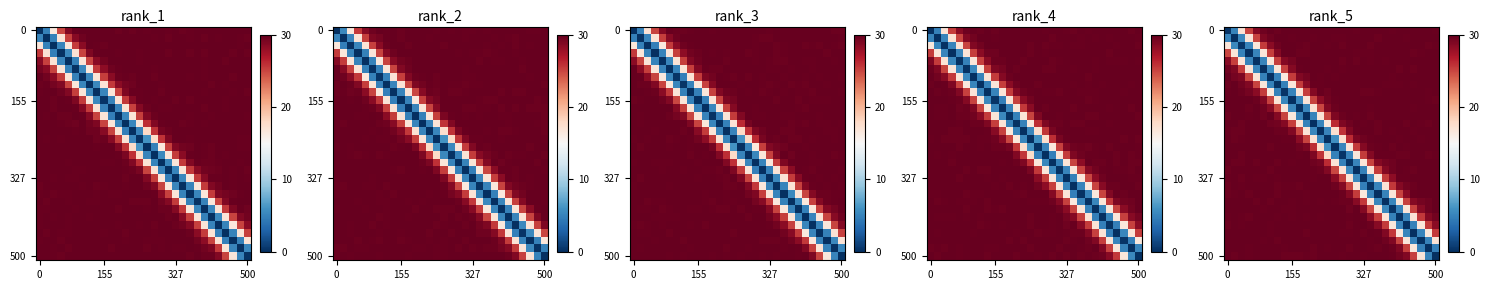

At how many categories does at least one series exceed 19?

30